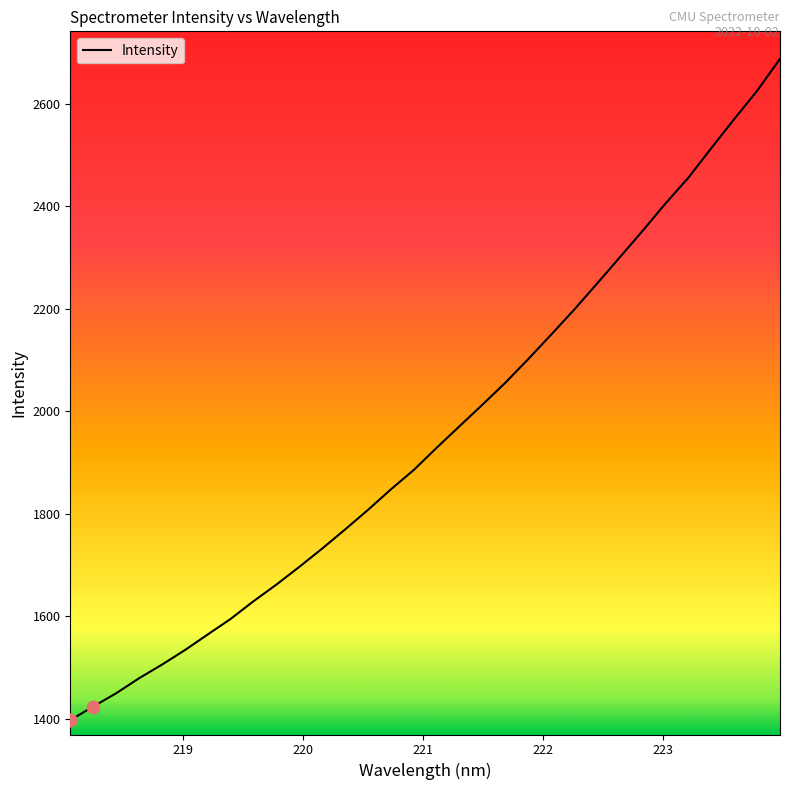

What is the maximum value shown in the chart?

2687.5